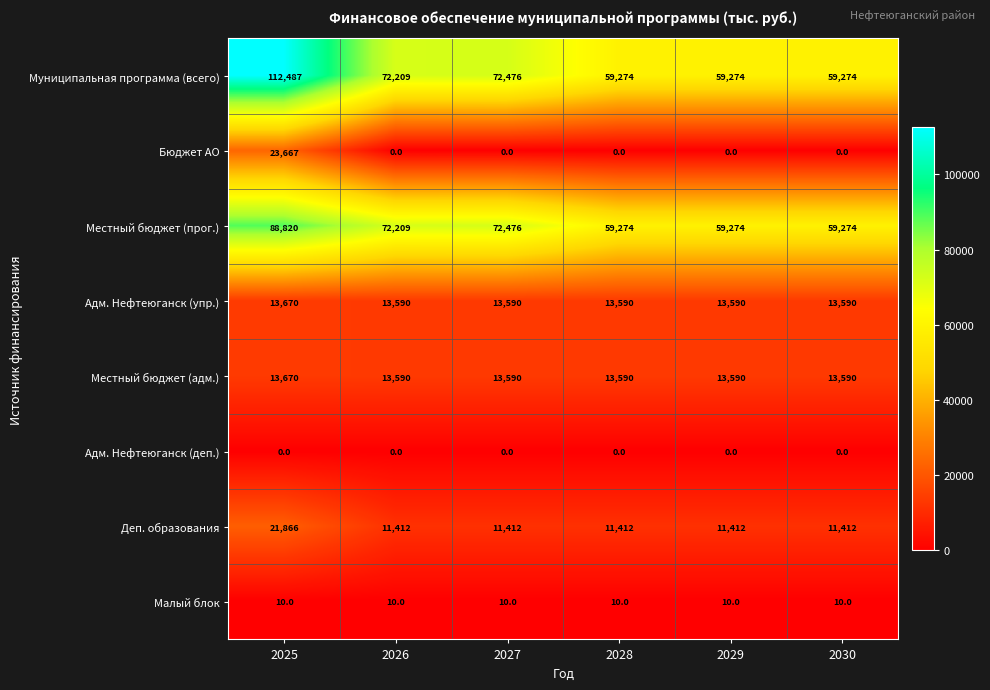

What is the spread (max minus min) of values at 2028?

59274